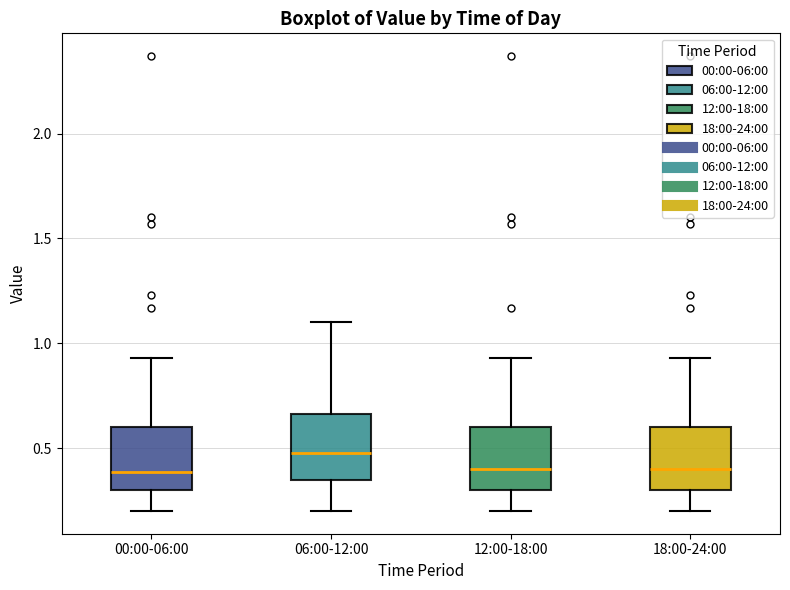

Reading left to right, transcribe this box plot: for each box, give where its median line is, the range the box spans, and where its two whiskers end, as read against the y-axis. The values are not printed on the chart, so give them approximately, as read against the axis.

00:00-06:00: median 0.40, box 0.30 to 0.60, whiskers 0.20 to 0.95
06:00-12:00: median 0.50, box 0.35 to 0.65, whiskers 0.20 to 1.10
12:00-18:00: median 0.40, box 0.30 to 0.60, whiskers 0.20 to 0.95
18:00-24:00: median 0.40, box 0.30 to 0.60, whiskers 0.20 to 0.95